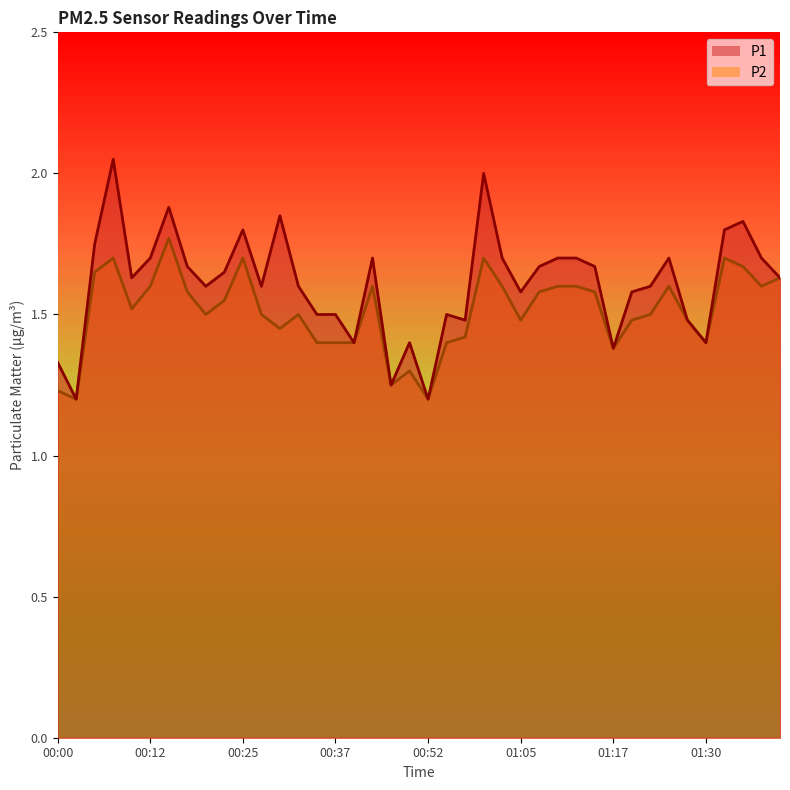

What is the difference between the maximum and minimum values in the P1 series?

0.8